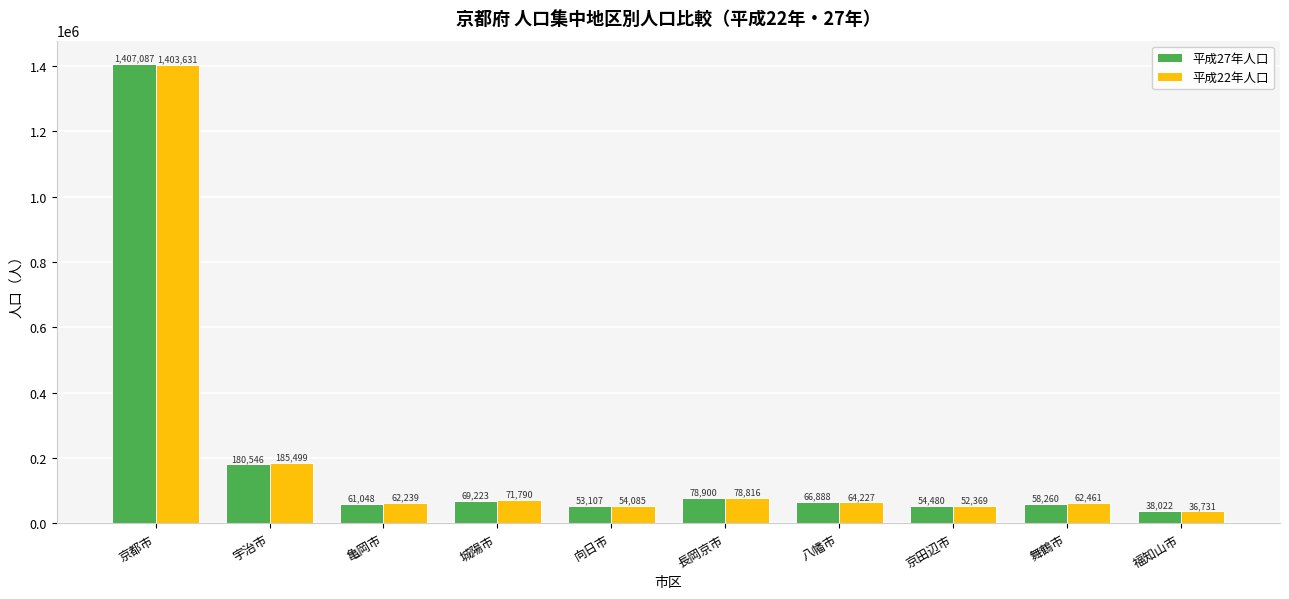

What is the difference between the highest and lowest values at 亀岡市?

1191